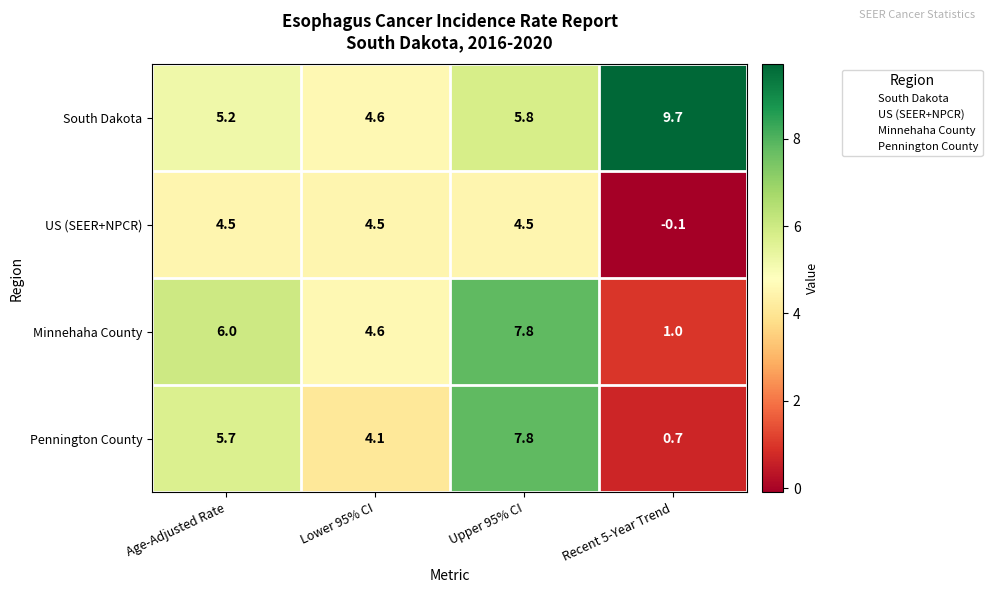

Which series has the widest spread of values?

Pennington County